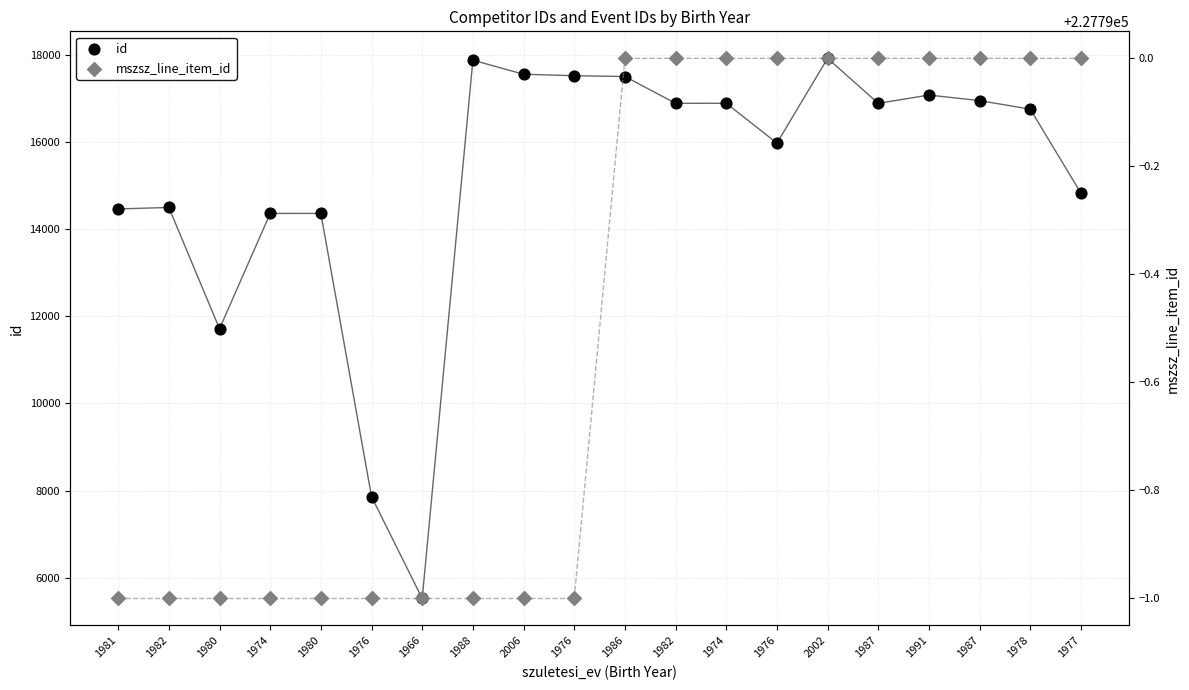

Is the value of mszsz_line_item_id at 1987 greater than the value of id at 1987?

Yes